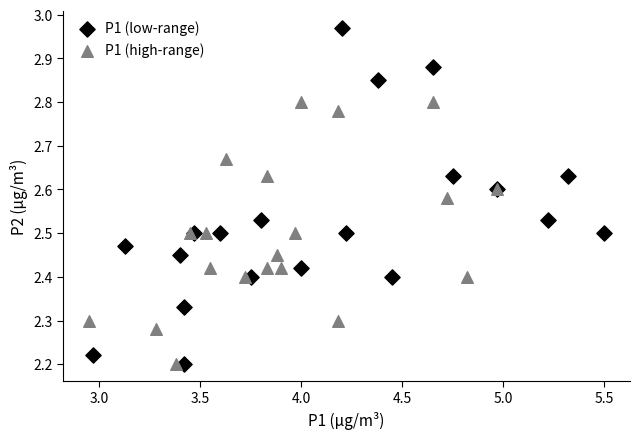

Which series contains the highest Y value?

P1 (low-range)